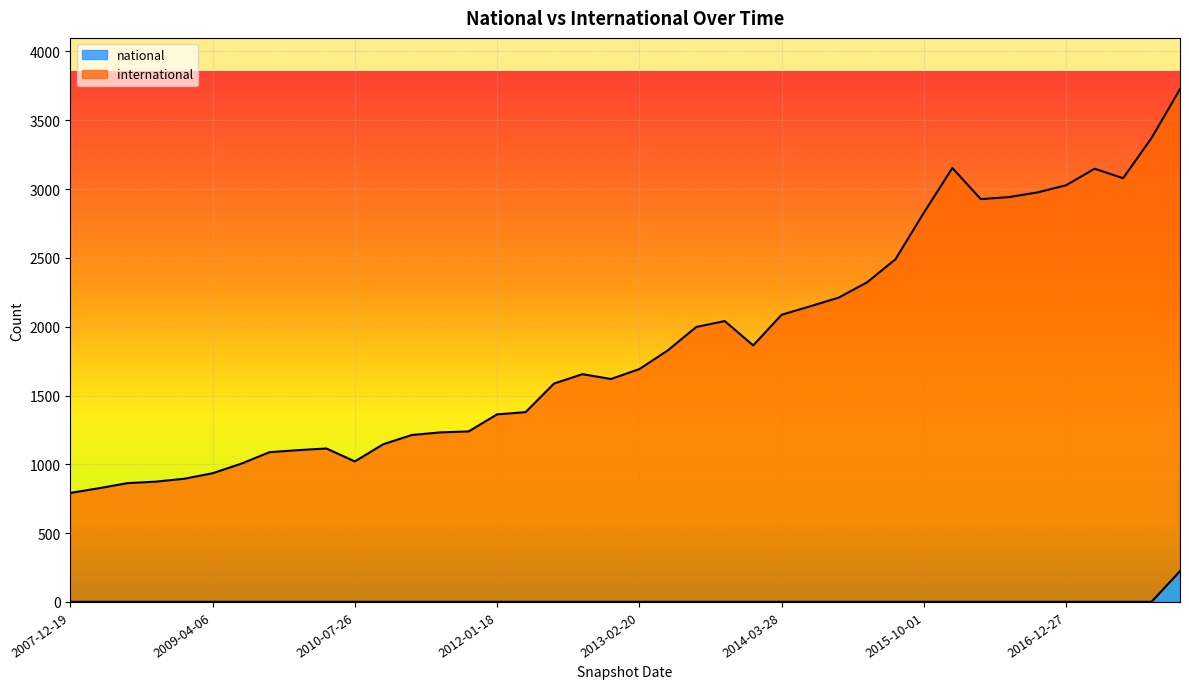

True or false: national and international cross at least once.

False